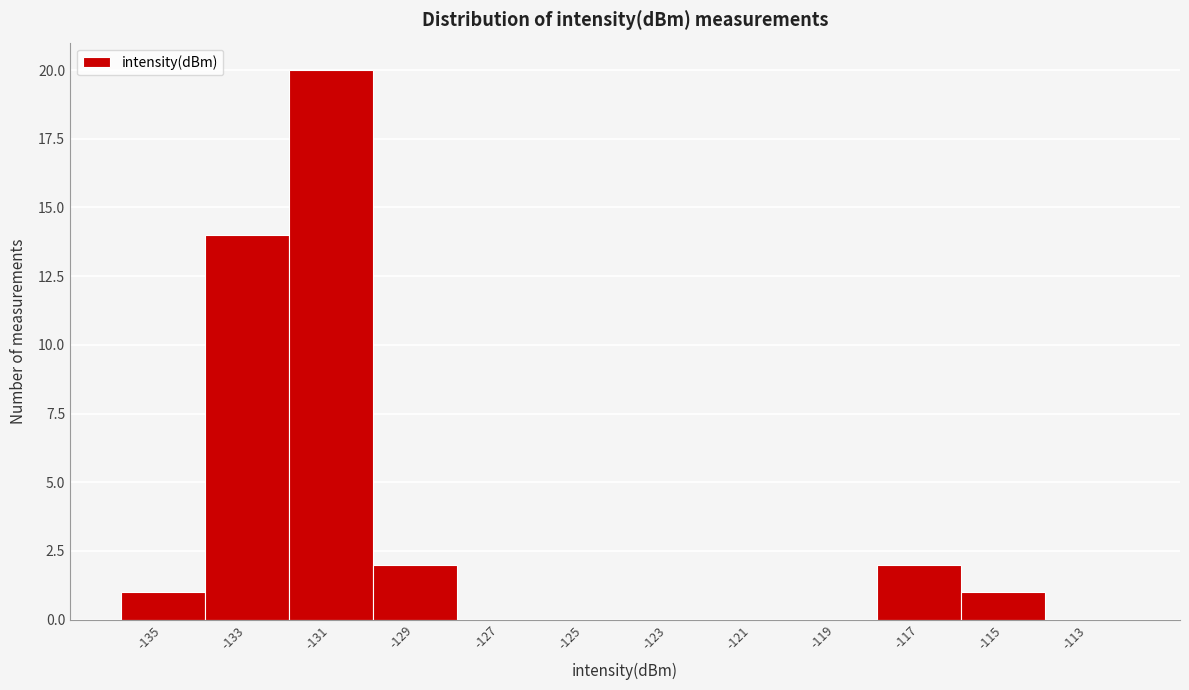

What is the greatest value displayed?

20